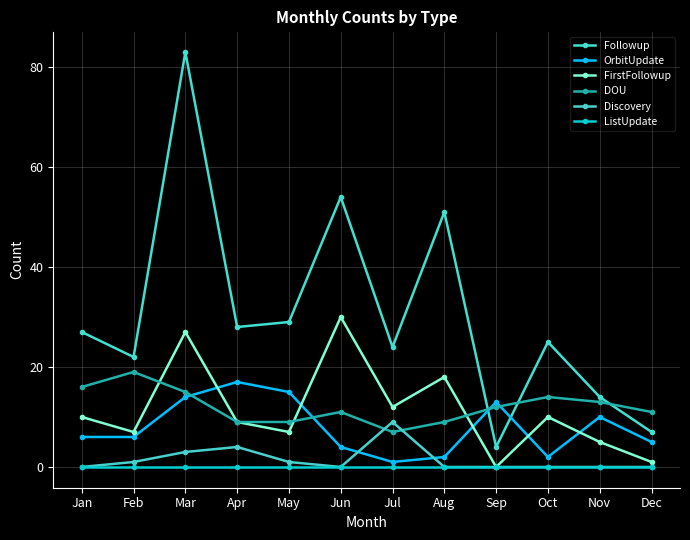

What are all the series names shown in the legend?

Followup, OrbitUpdate, FirstFollowup, DOU, Discovery, ListUpdate